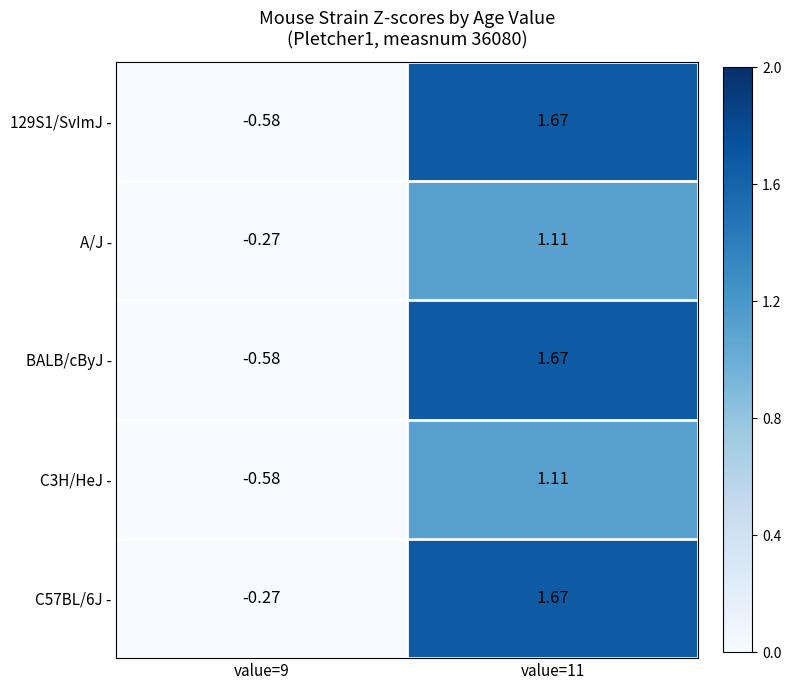

What is the spread (max minus min) of values at value=9?

0.3